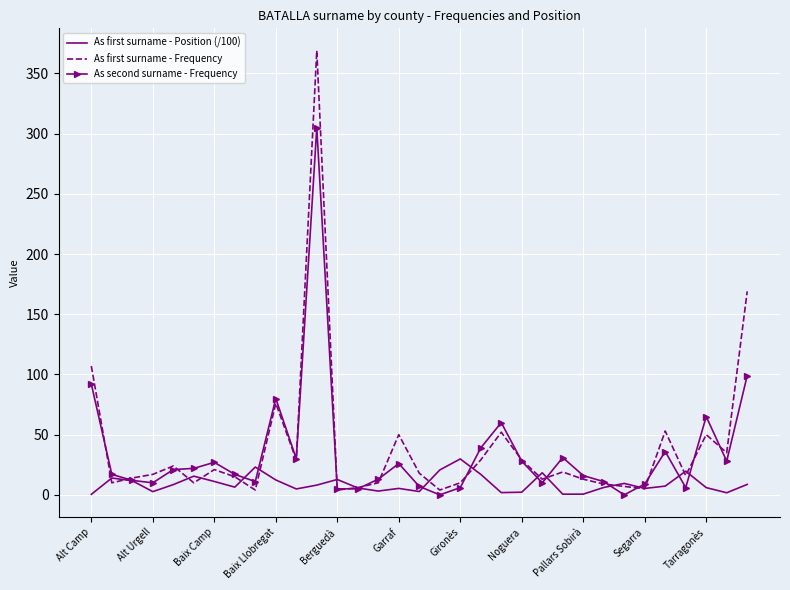

What is the highest value of the As second surname - Frequency series?

305.0